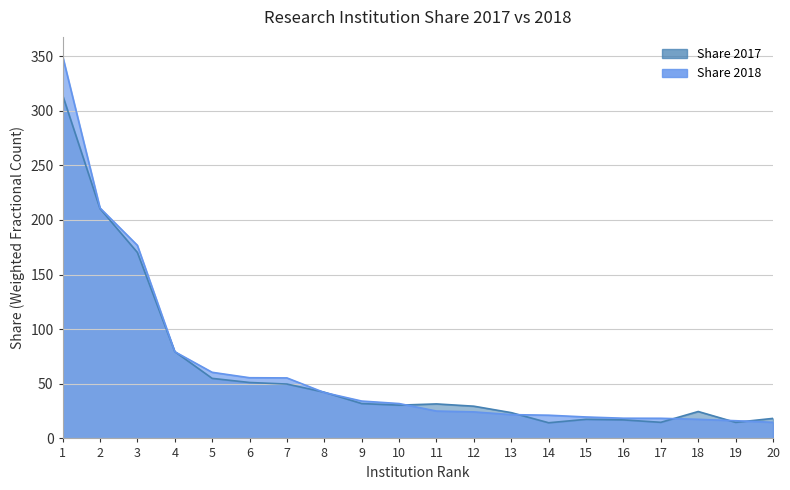

Which label corresponds to the largest value in the chart?

1